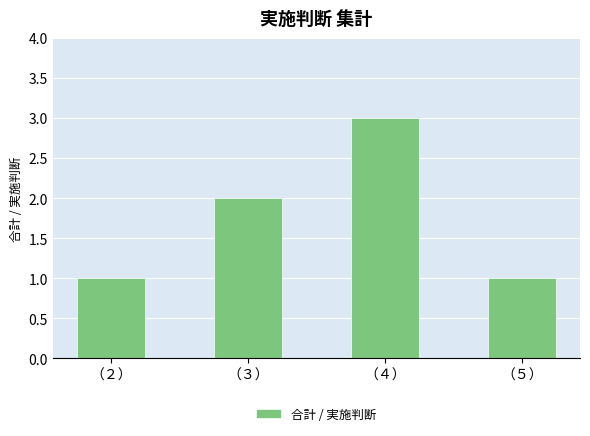

What is the ratio of the value at （３） to the value at （５）?

2.0